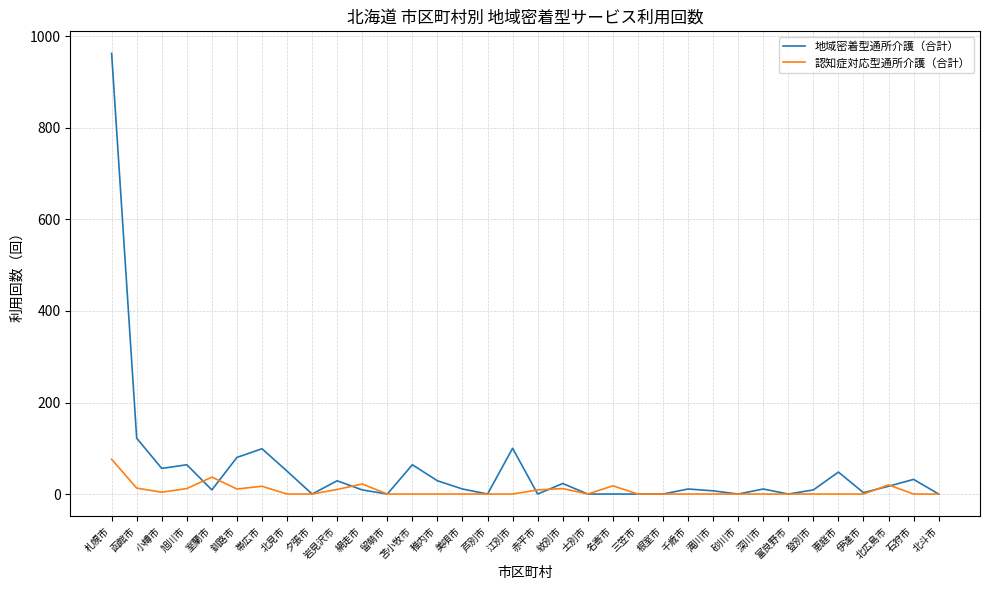

The value of 認知症対応型通所介護（合計） at 三笠市 is 0. True or false?

True